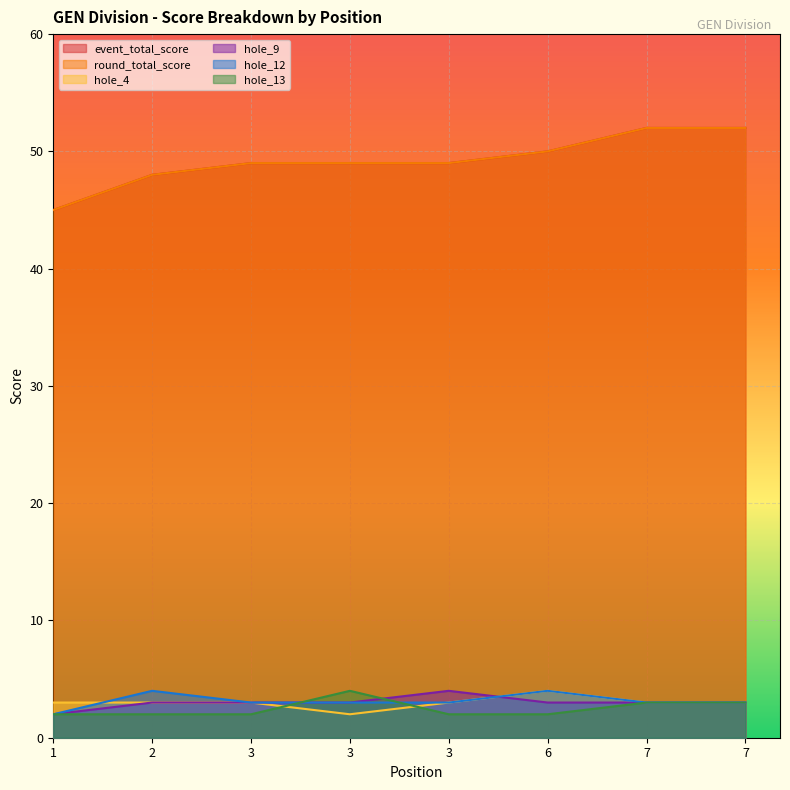

What is the spread (max minus min) of values at 7?

49